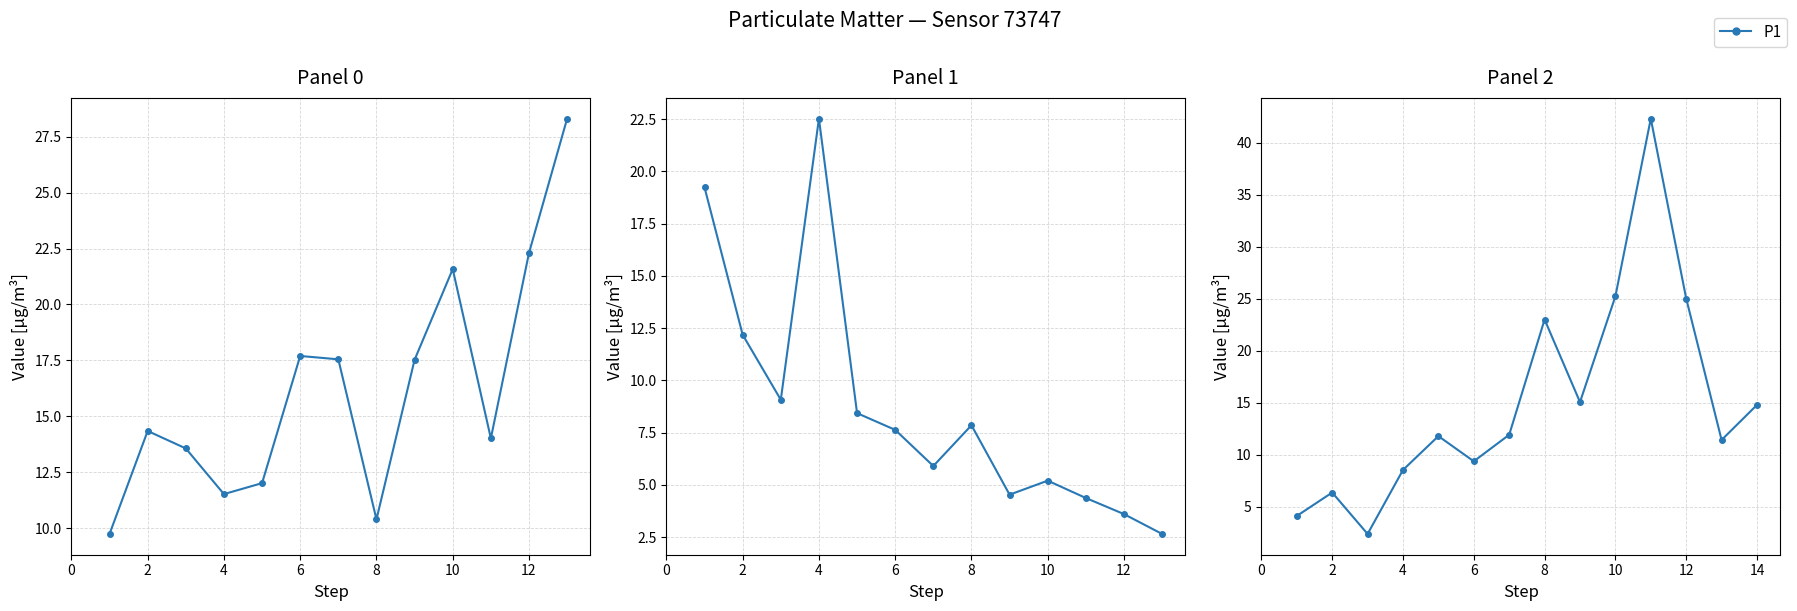

What is the difference between the maximum and second lowest values?

38.2